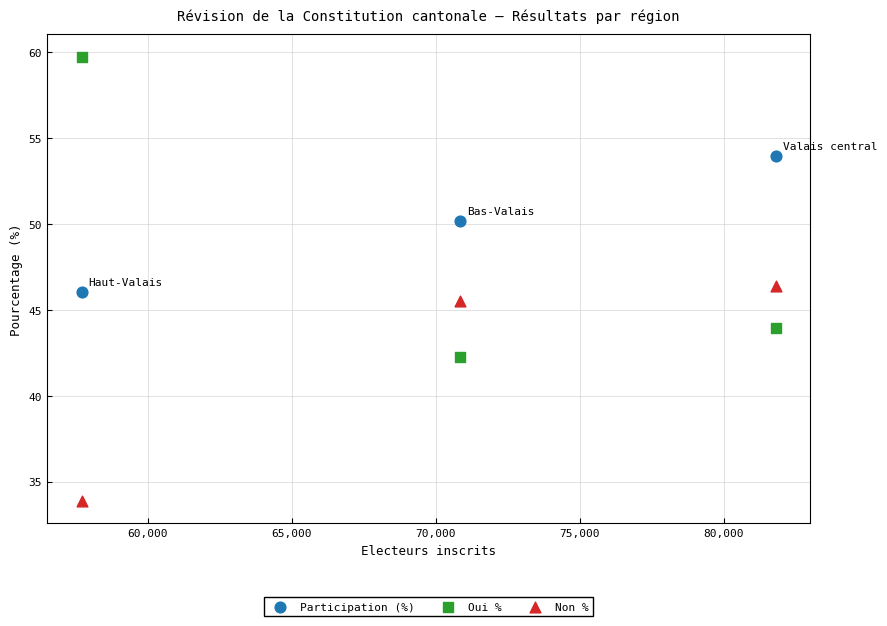

Which series contains the highest Y value?

Oui %